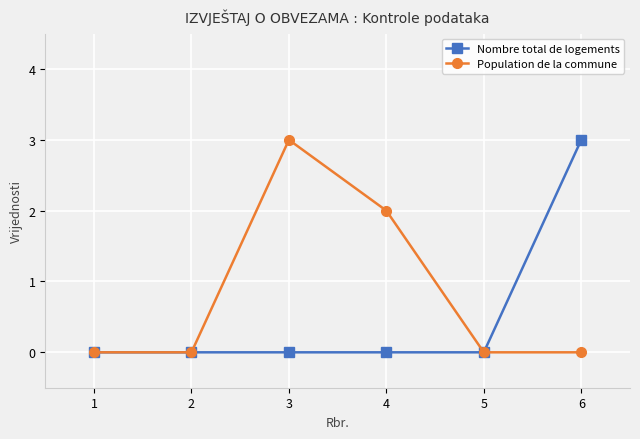

Which series changed the most between 2 and 3?

Population de la commune